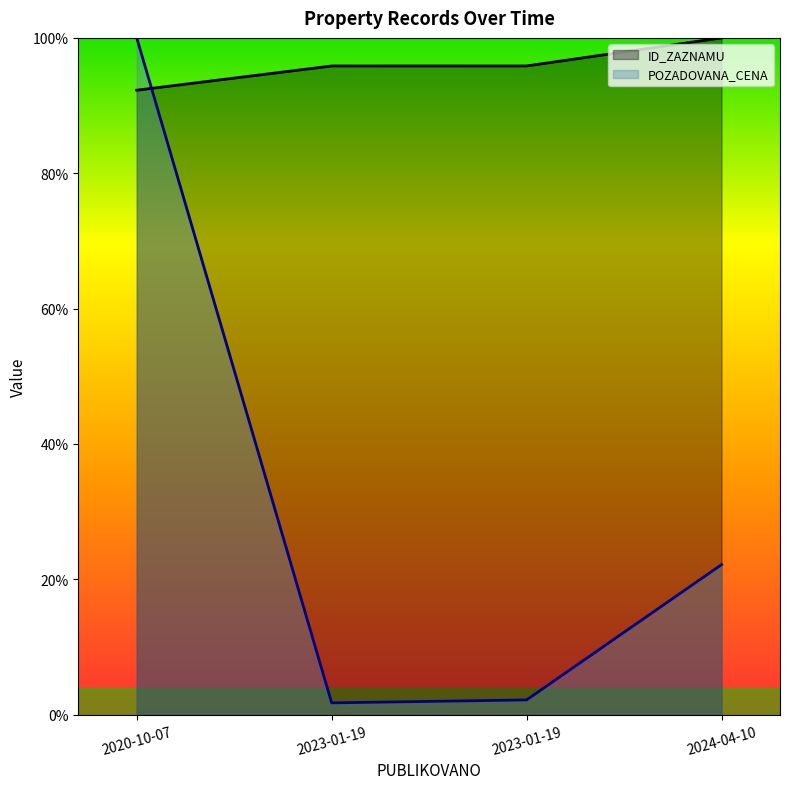

Reading left to right, what are all the values shown in this chart?

1107175.9	1150152.3	1150176.0	1199929.5